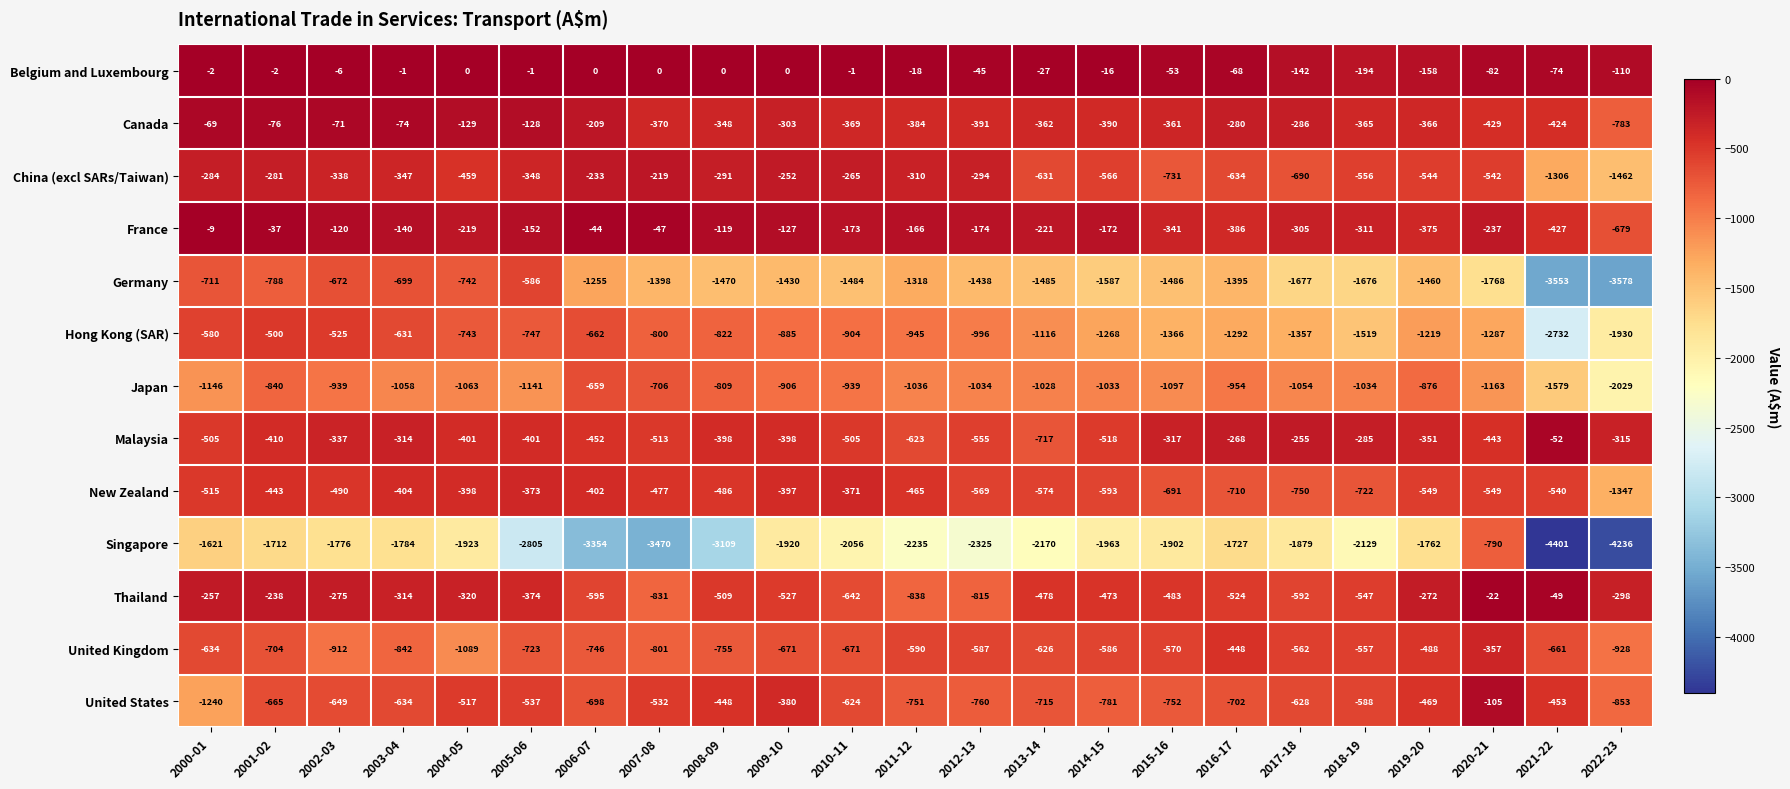

At which category is the sum across all series the highest?

2001-02